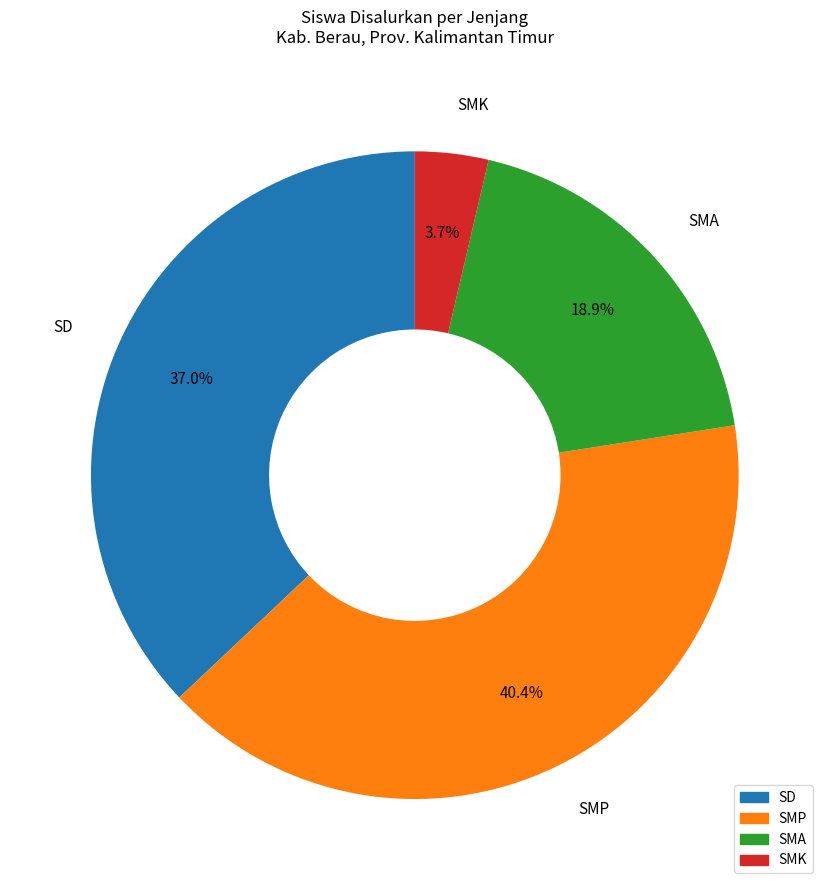

Is there a majority slice in this chart?

No